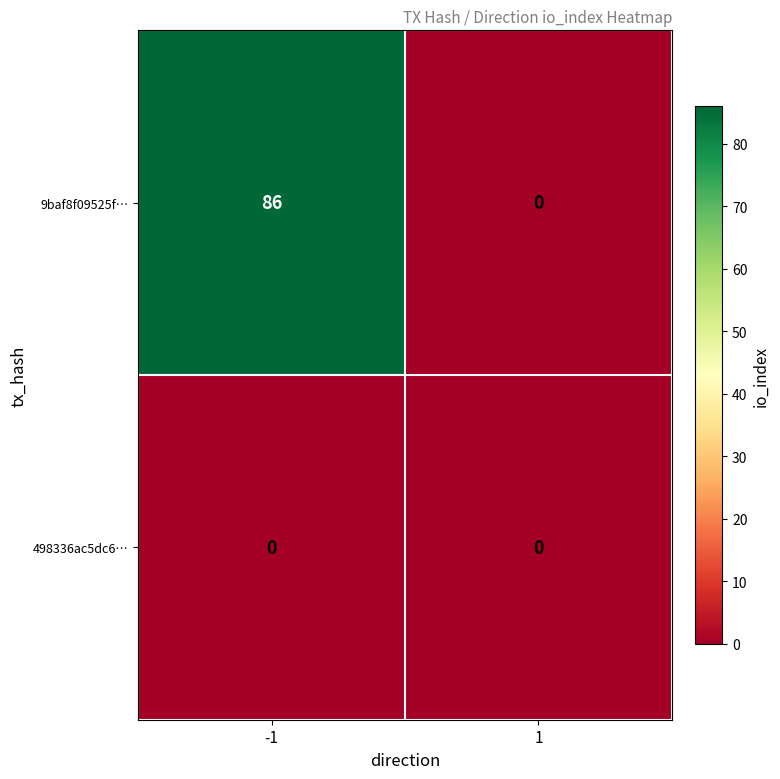

List the series in order of their peak value, highest first.

9baf8f09525f…, 498336ac5dc6…